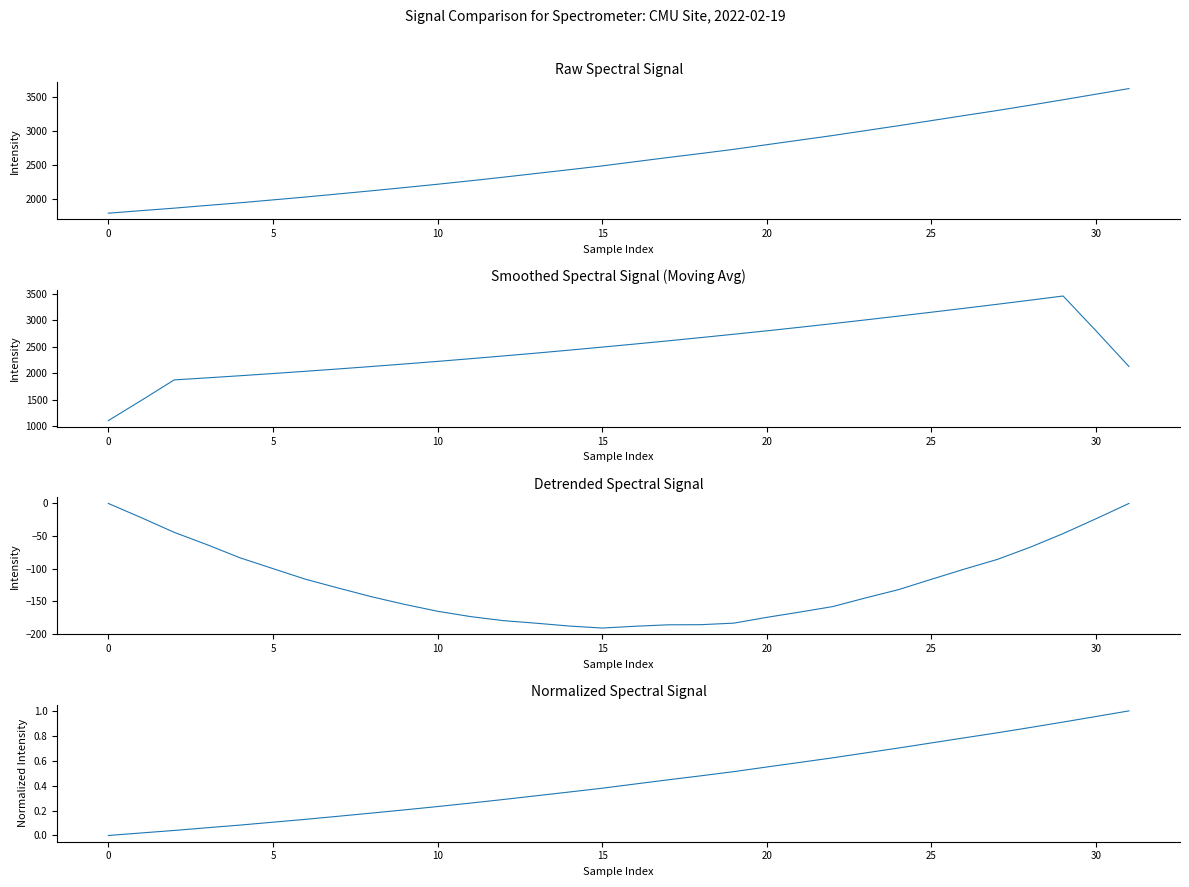

Rank the series by their maximum value, from highest to lowest.

Spectral Intensity, Smoothed Spectral Intensity, Normalized Spectral Intensity, Detrended Spectral Intensity